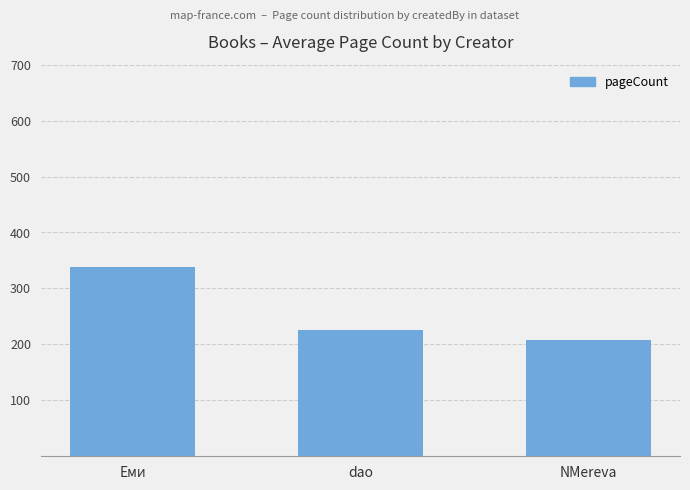

Reading left to right, extract all data points from this chart.

Еми=339	dao=225	NMereva=208